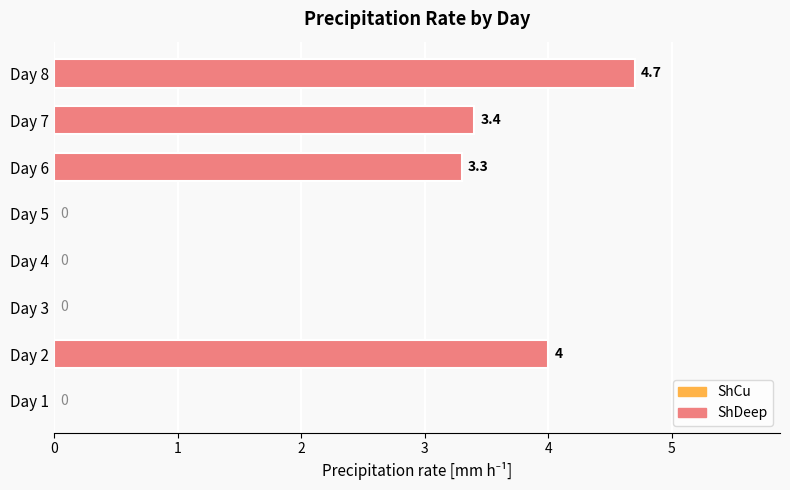

Is it true that the value at Day 7 is 3.4?

True